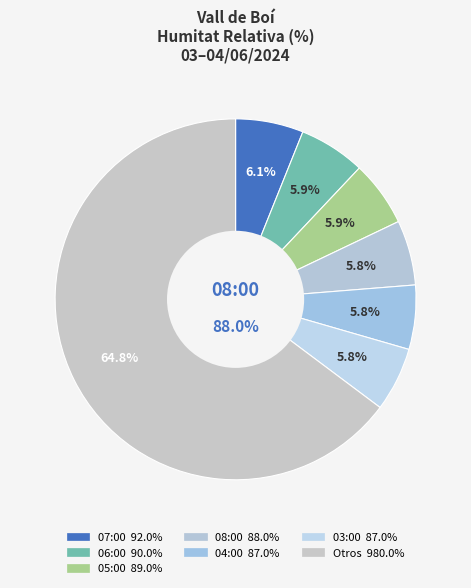

True or false: 11:00 accounts for 3% of the total.

True